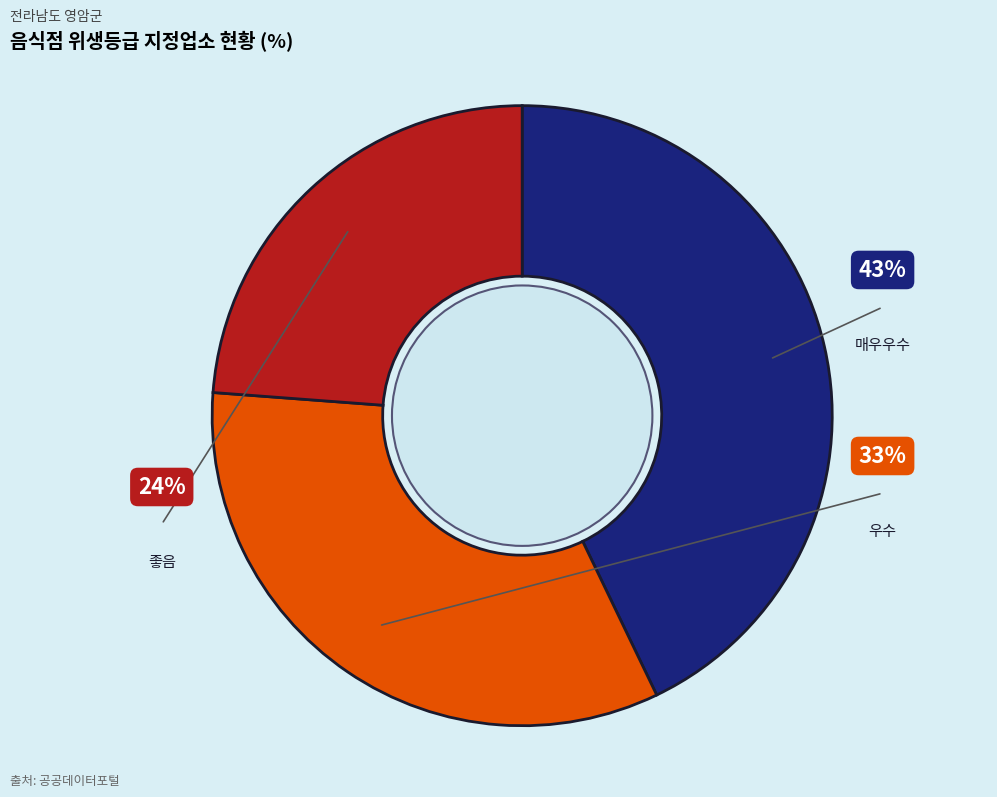

How many segments does this pie chart have?

3